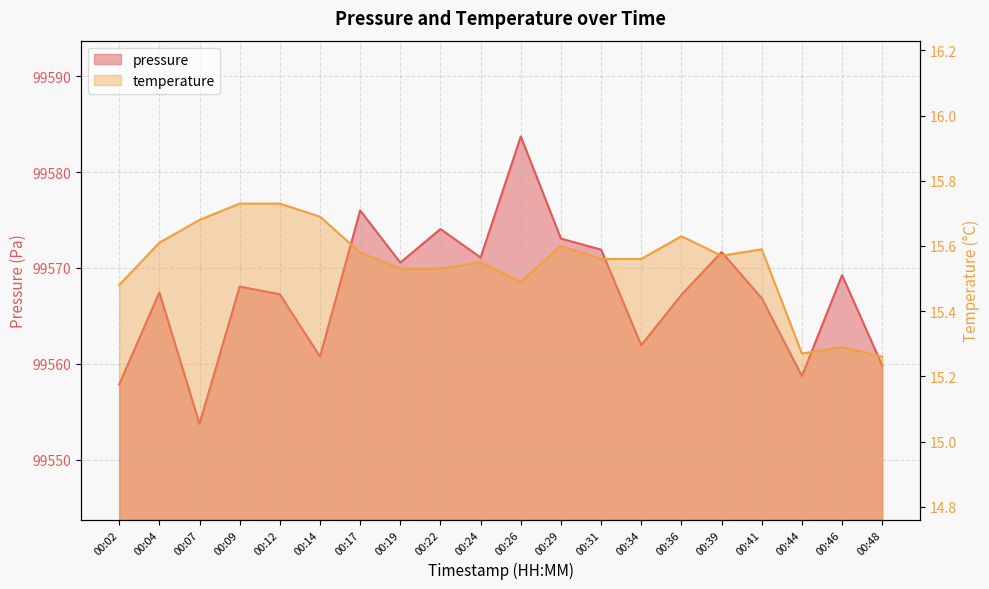

True or false: temperature and pressure intersect in this chart.

False